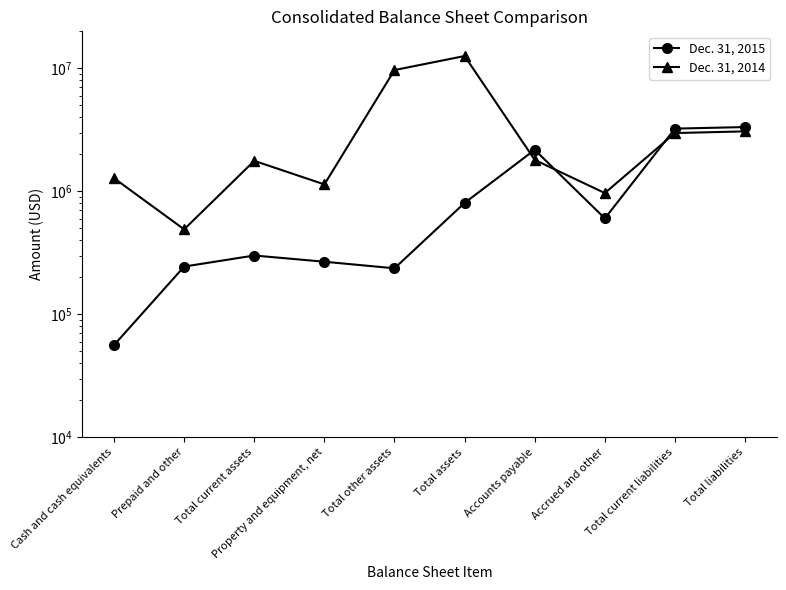

At how many categories does at least one series exceed 8665367?

2